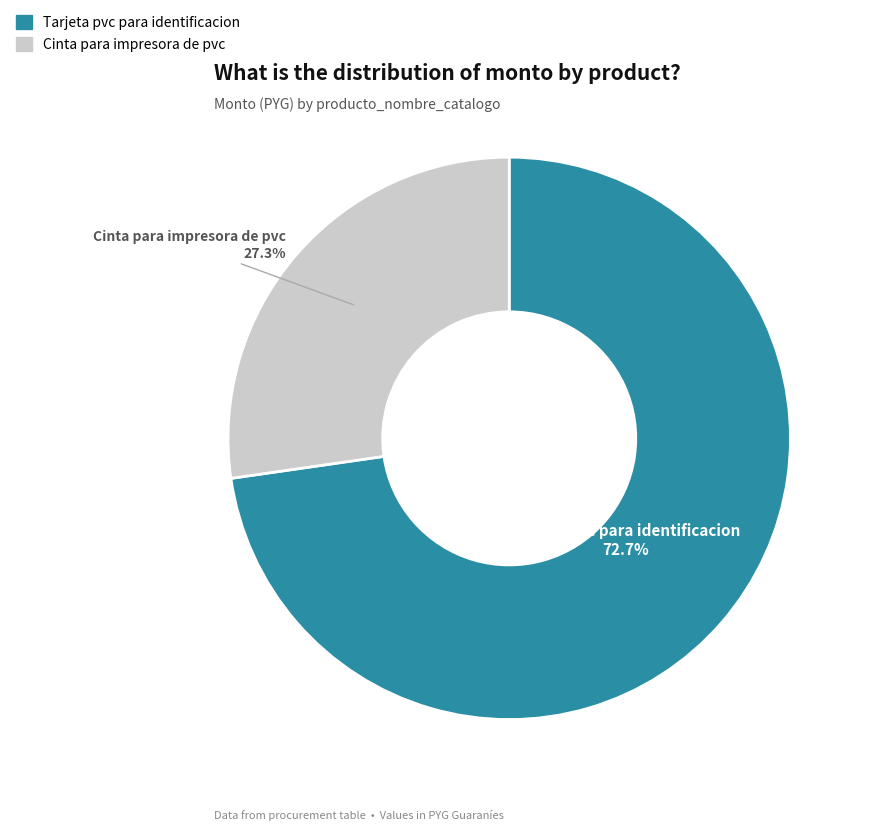

To the nearest percent, what percentage of the pie is Cinta para impresora de pvc?

27%